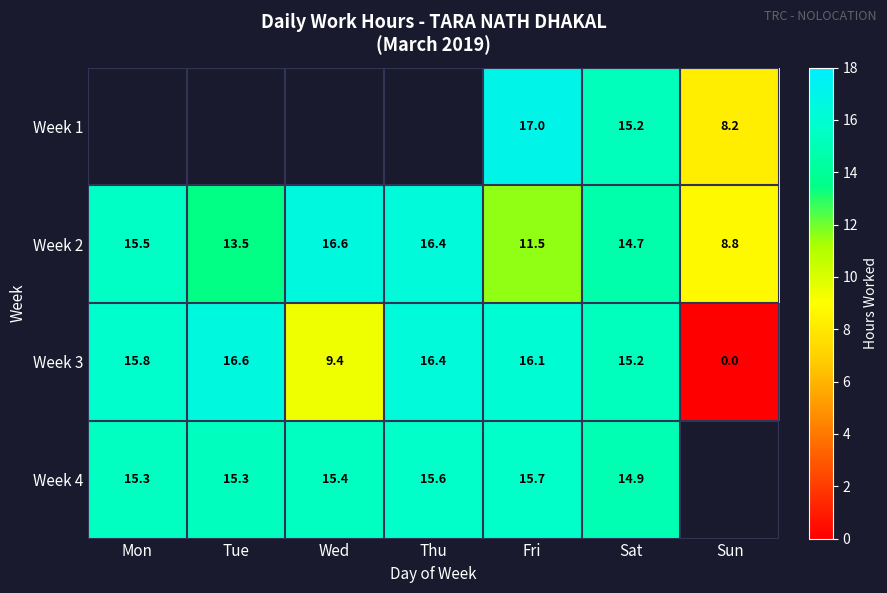

Is it true that Week 3 equals 16.4 at Thu?

True